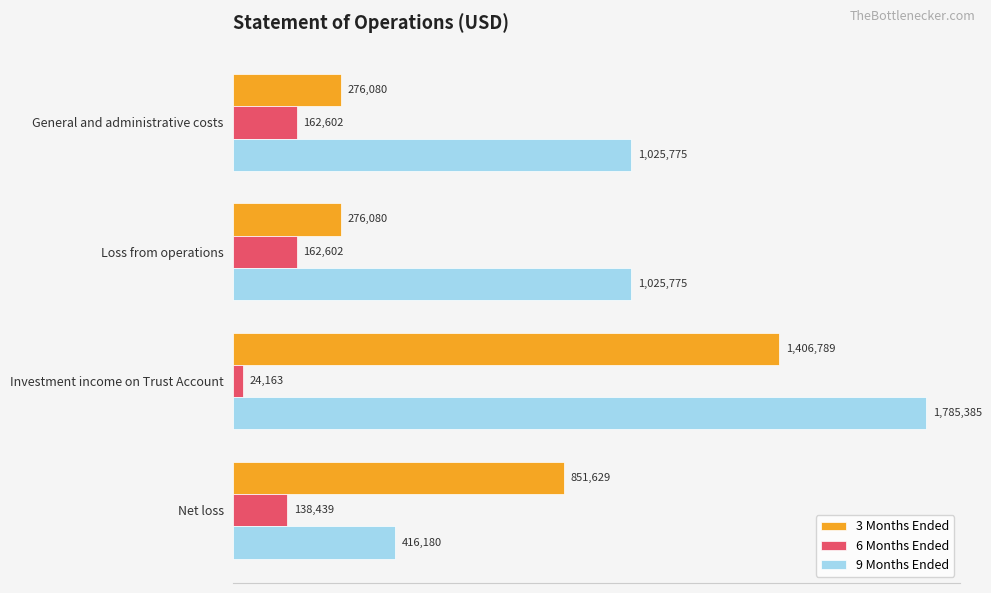

Which label corresponds to the largest value in the chart?

Investment income on Trust Account